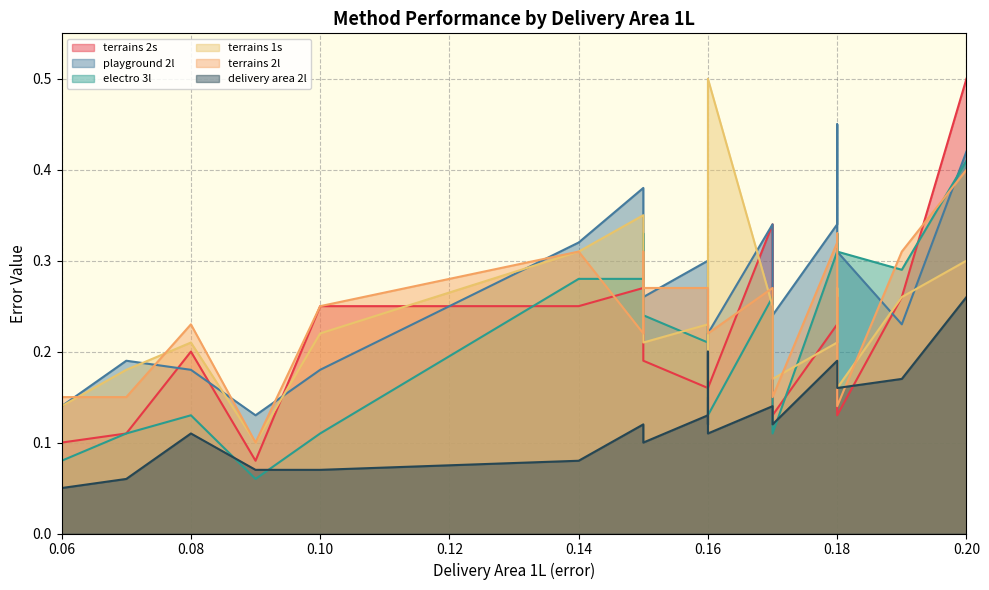

Between 14 and 11, which is larger?

14